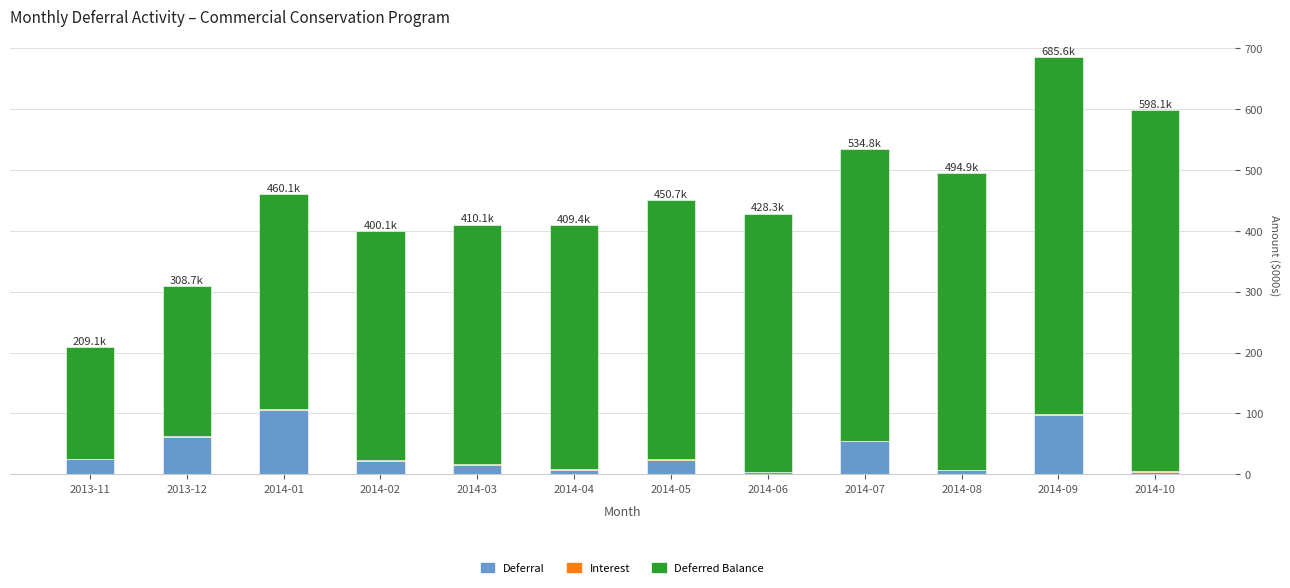

At which category is the sum across all series the highest?

2014-09